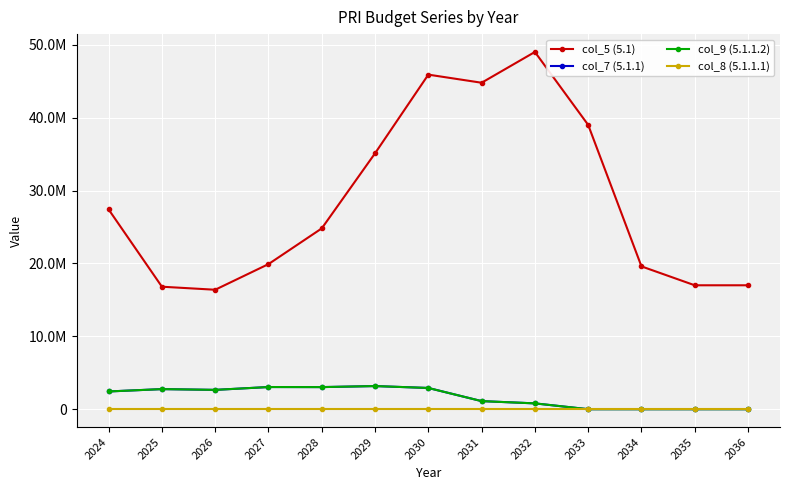

Which series has the largest total across all categories?

col_5 (5.1)